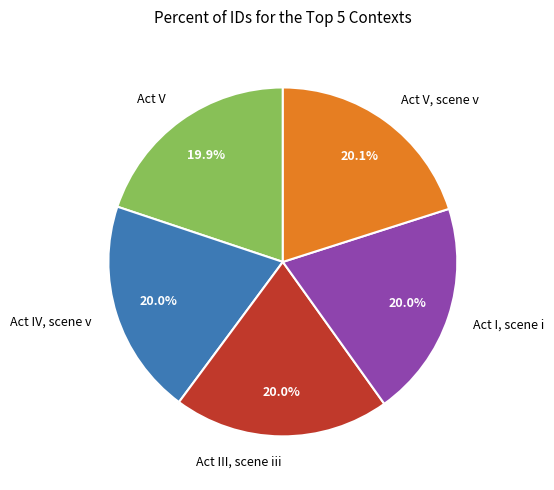

Is there a majority slice in this chart?

No